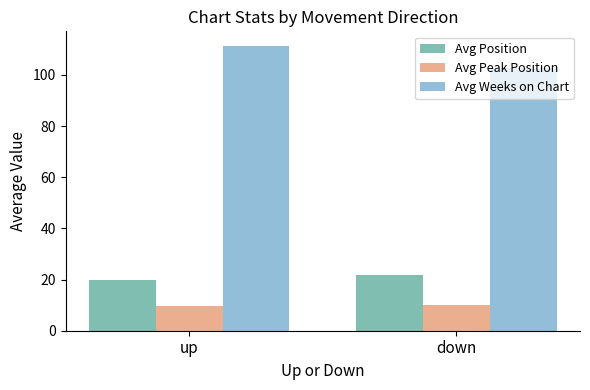

What is the sum of all Avg Peak Position values?

19.7